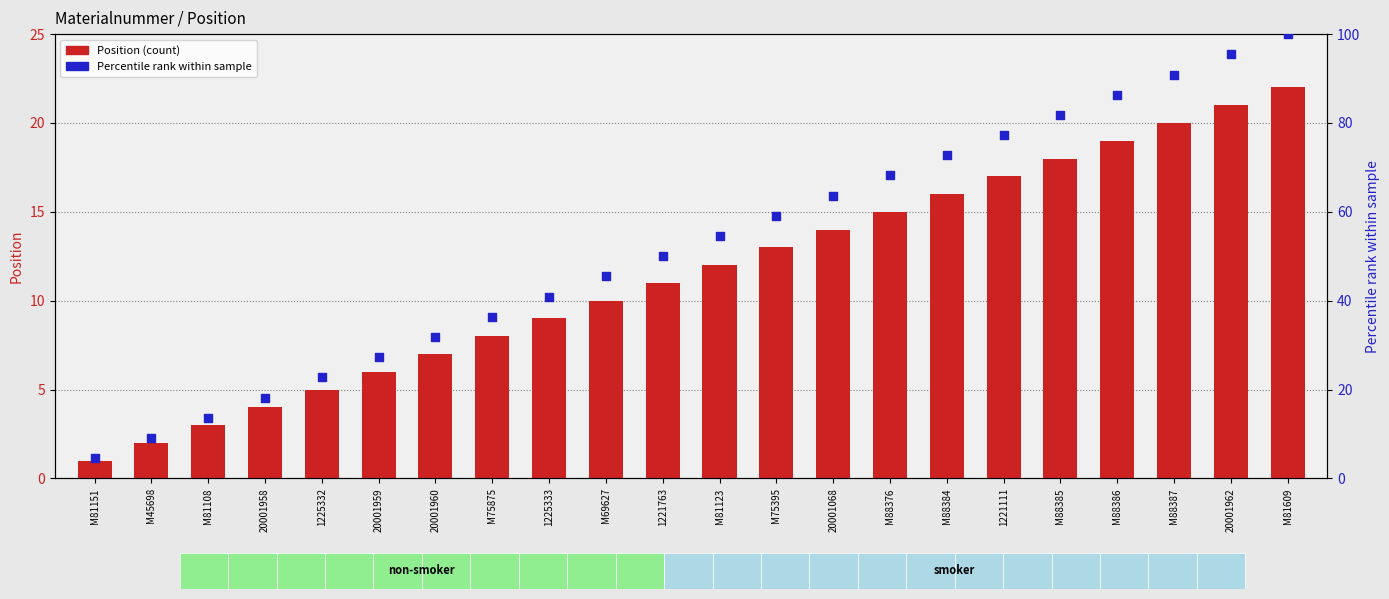

What are all the series names shown in the legend?

Position, Percentile rank